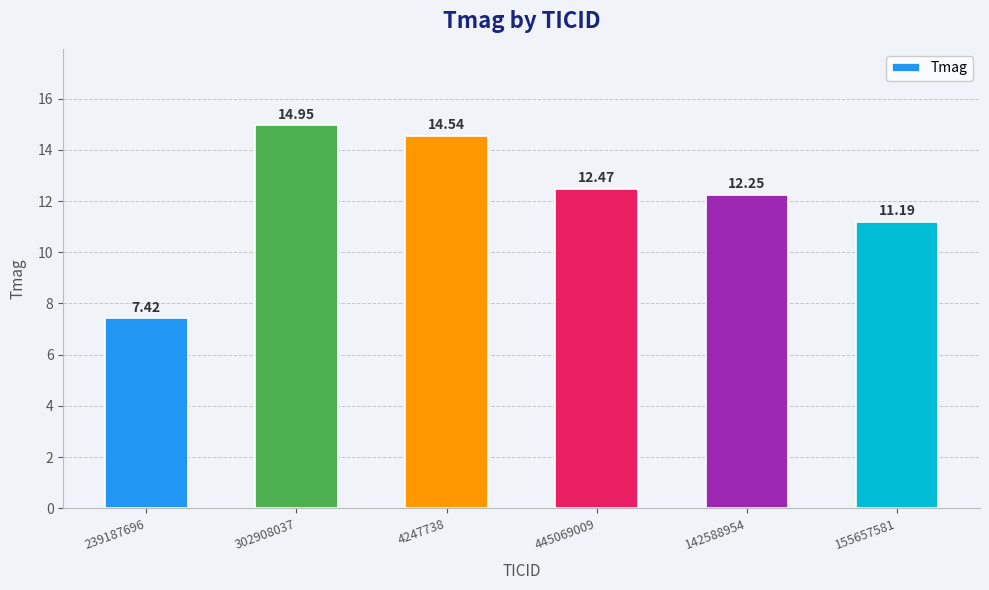

List the labels in order of value, smallest first.

239187696, 155657581, 142588954, 445069009, 4247738, 302908037